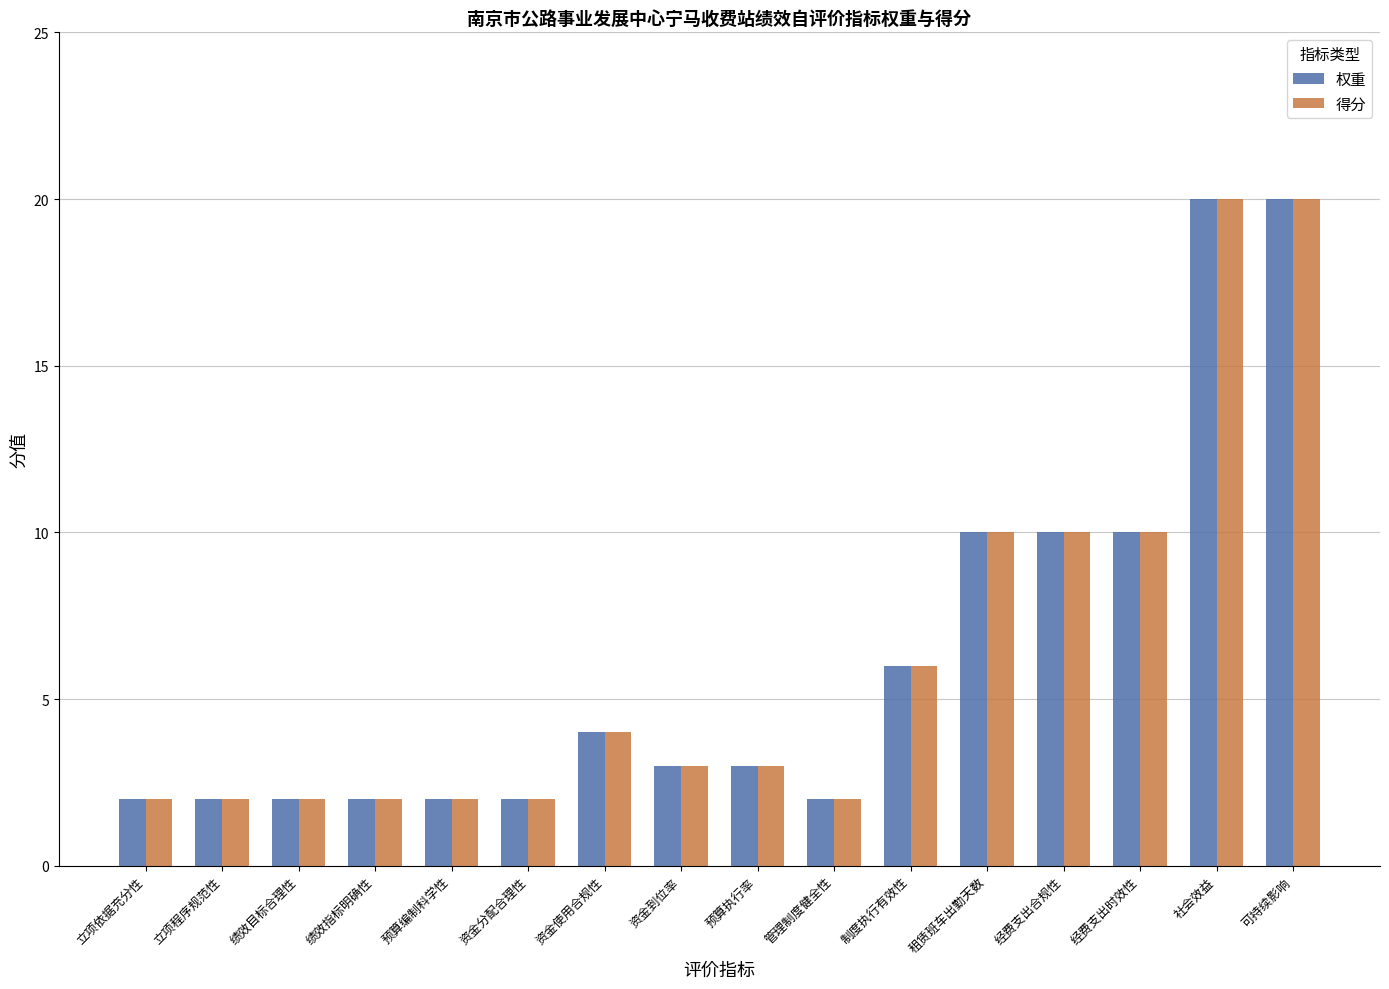

Reading left to right, what are all the values shown in this chart?

权重: 2	2	2	2	2	2	4	3	3	2	6	10	10	10	20	20
得分: 2	2	2	2	2	2	4	3	3	2	6	10	10	10	20	20